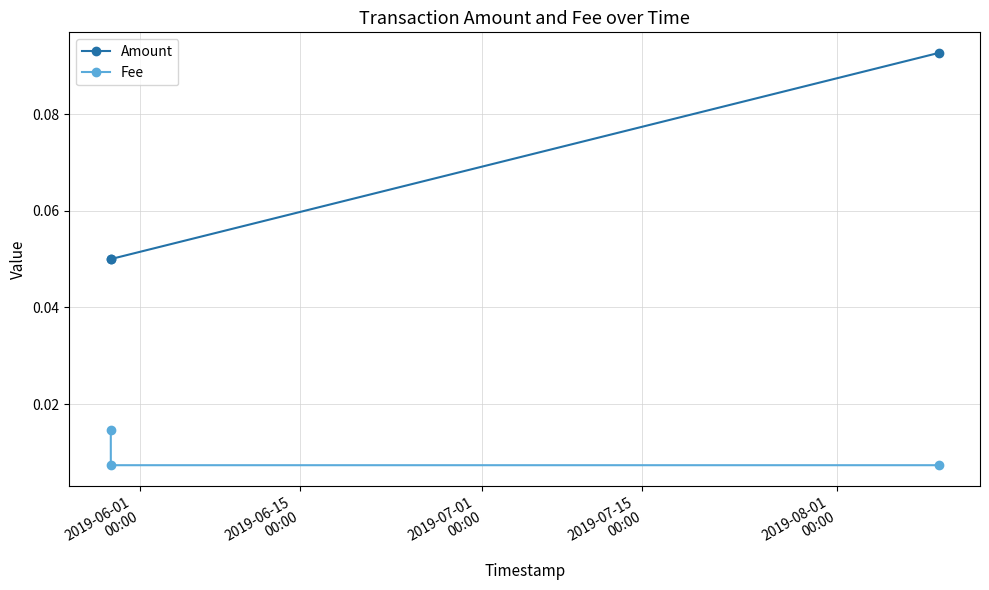

How many lines are shown in the chart?

2